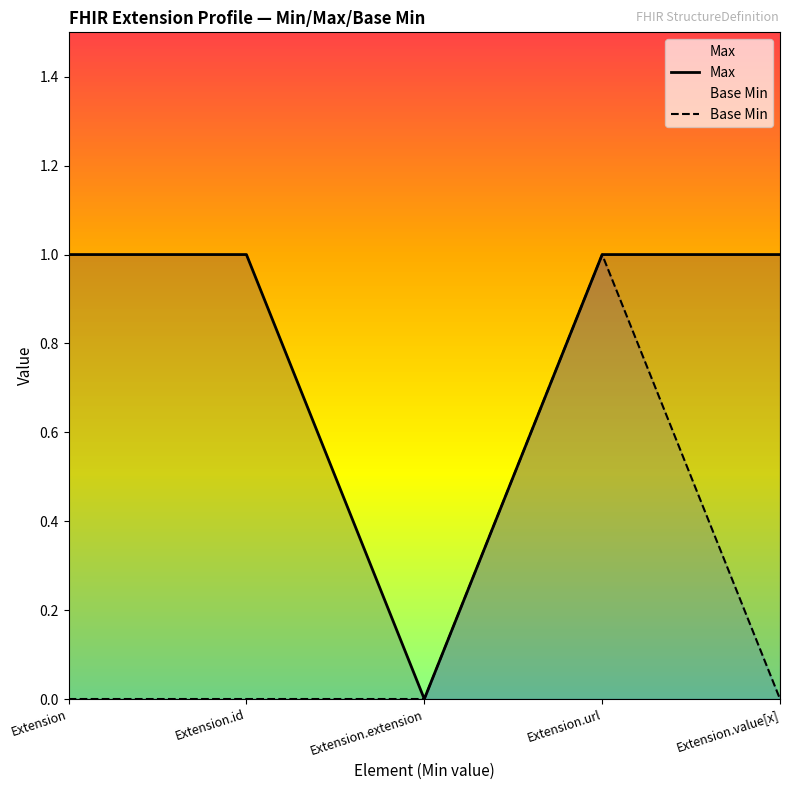

At which category does Max reach its first local valley?

Extension.extension